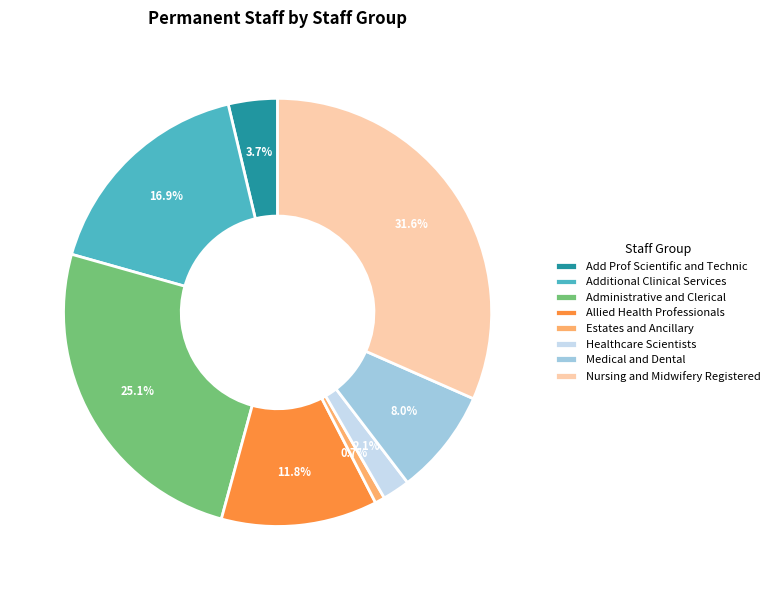

Rank the categories by value from highest to lowest.

Nursing and Midwifery Registered, Administrative and Clerical, Additional Clinical Services, Allied Health Professionals, Medical and Dental, Add Prof Scientific and Technic, Healthcare Scientists, Estates and Ancillary